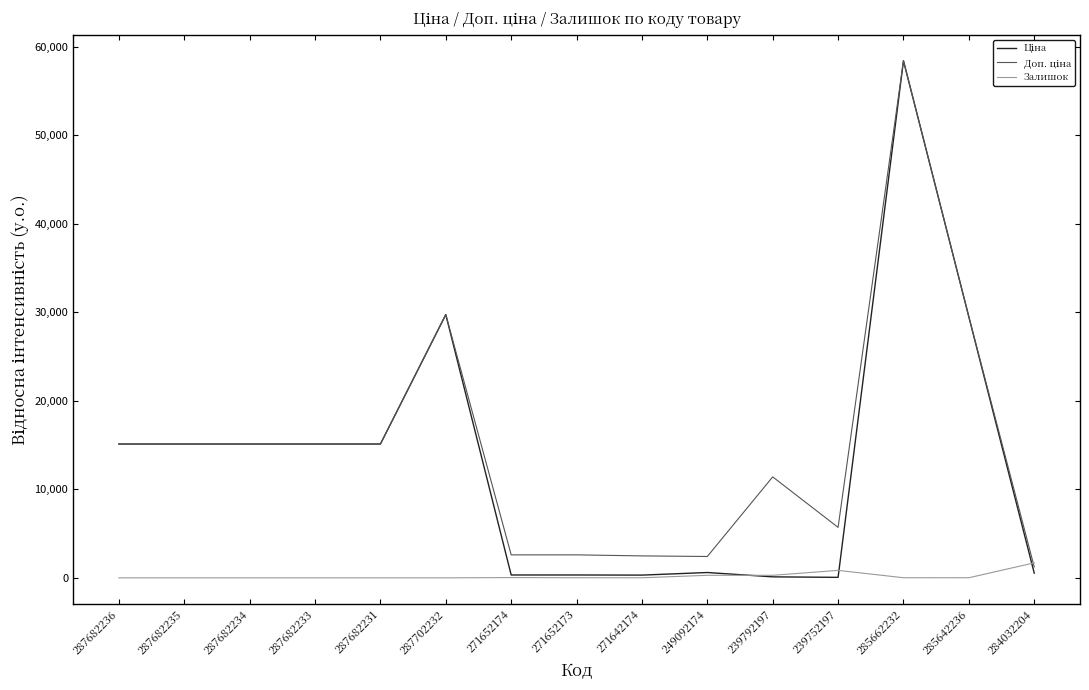

True or false: Залишок has a value of 0.0 at 287682236.

True